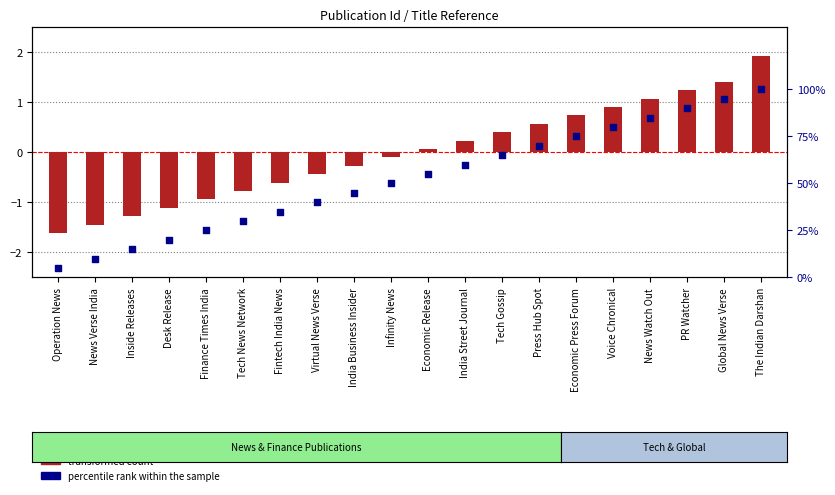

Is the value of transformed count at News Watch Out greater than the value of percentile rank within the sample at Tech Gossip?

No